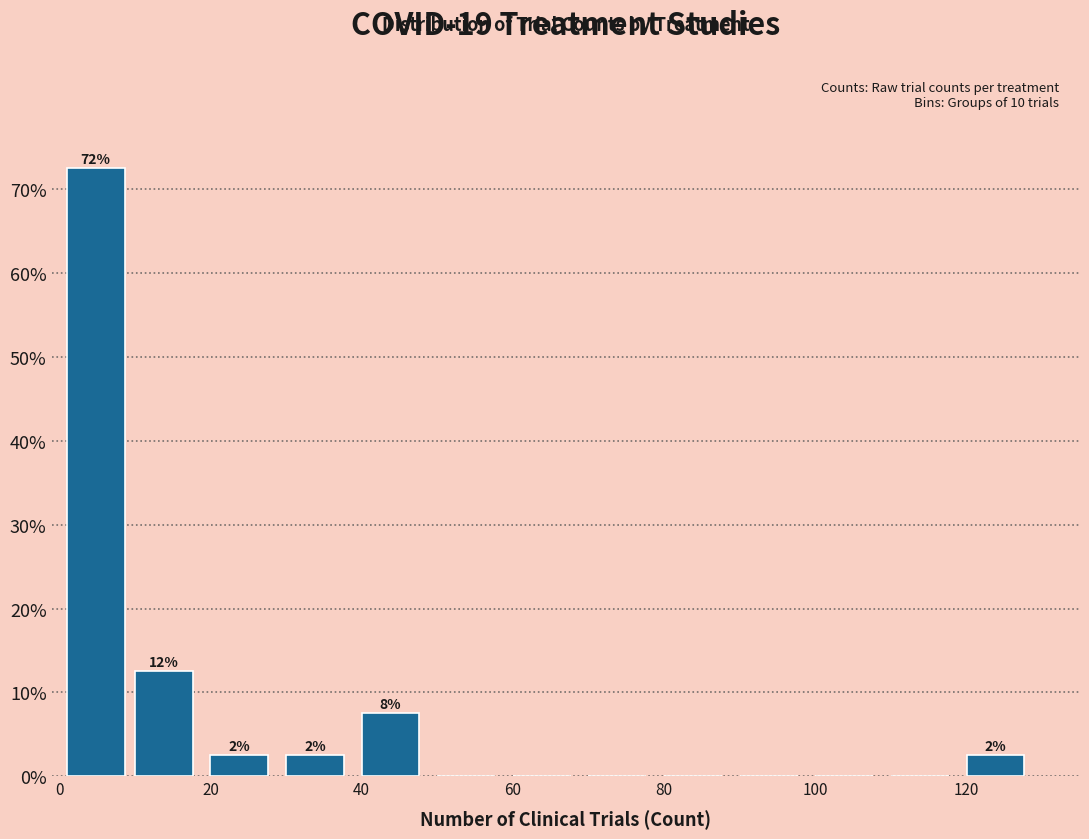

Which range on the x-axis has the tallest bar?

1 to 10